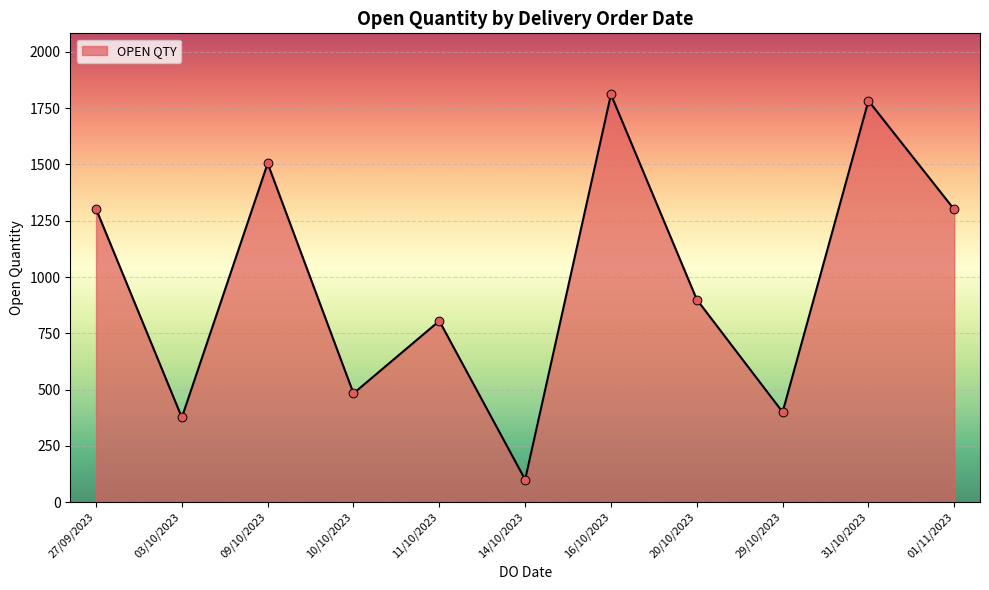

What is the change in value from 10/10/2023 to 29/10/2023?

-83